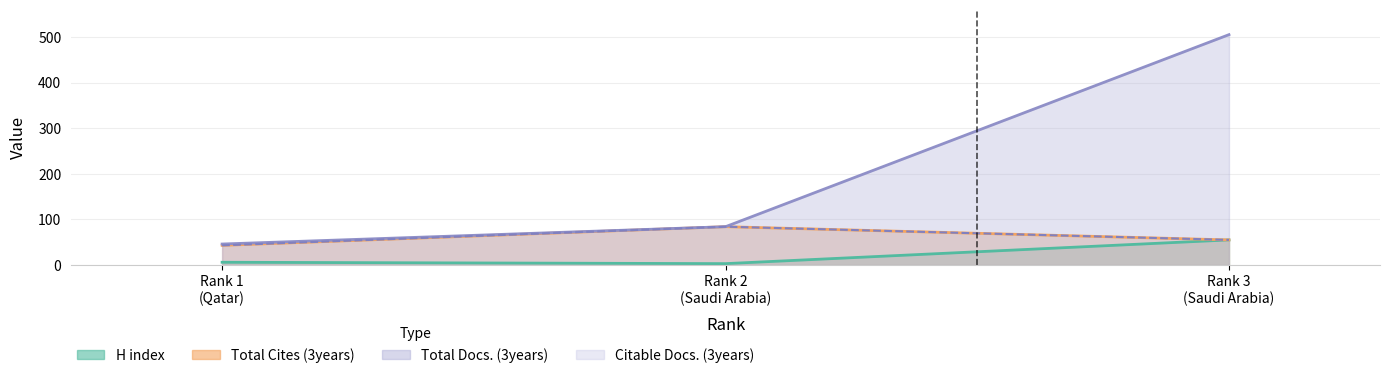

Which category has the highest value in the Total Cites (3years) series?

Rank 2 (Saudi Arabia)